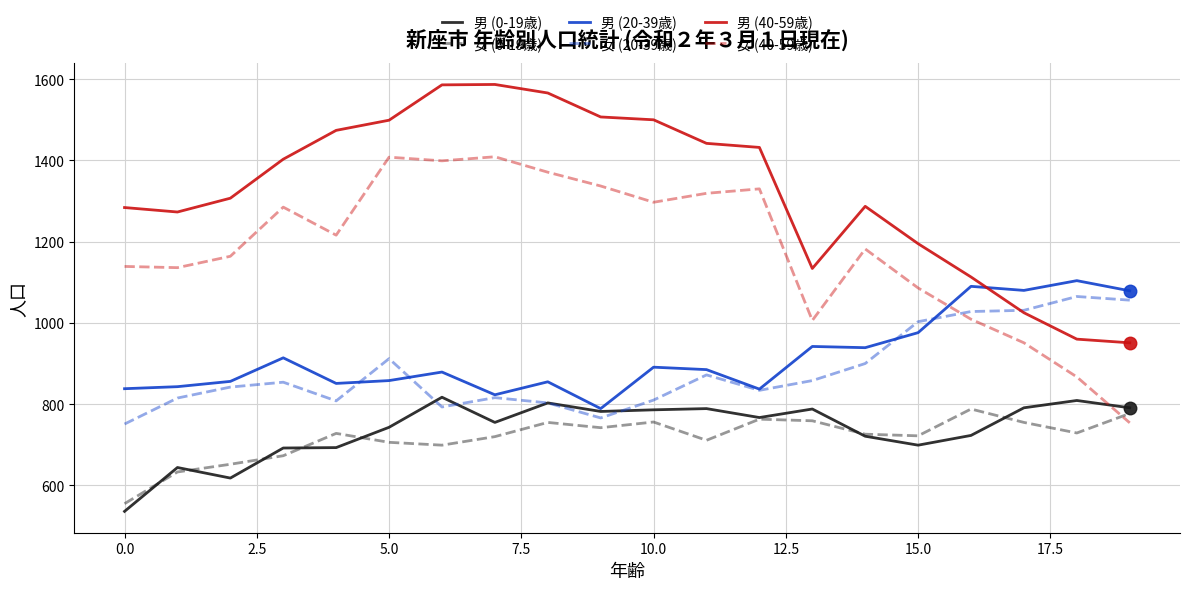

True or false: 女 (20-39歳) has more than 0 interior local peaks.

True